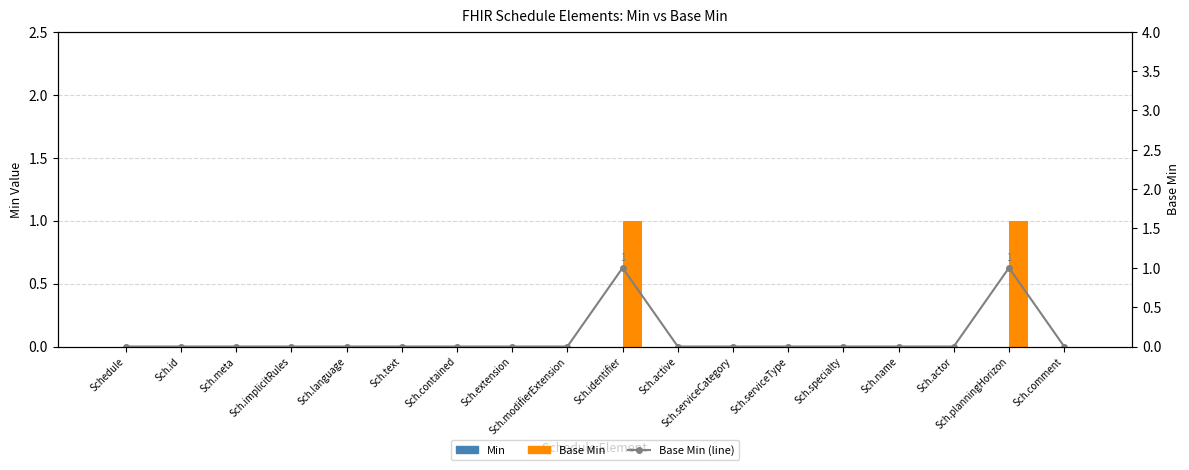

Are the bars grouped side by side (vs. stacked)?

Yes